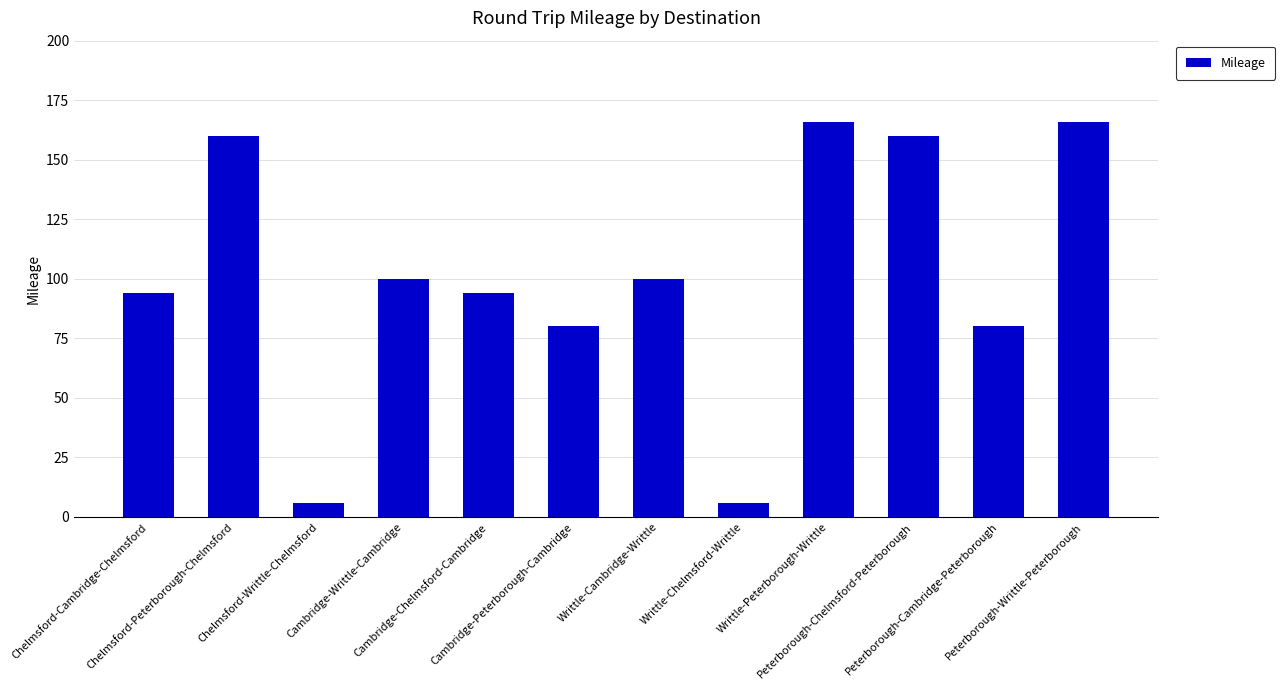

What is the average value?

101